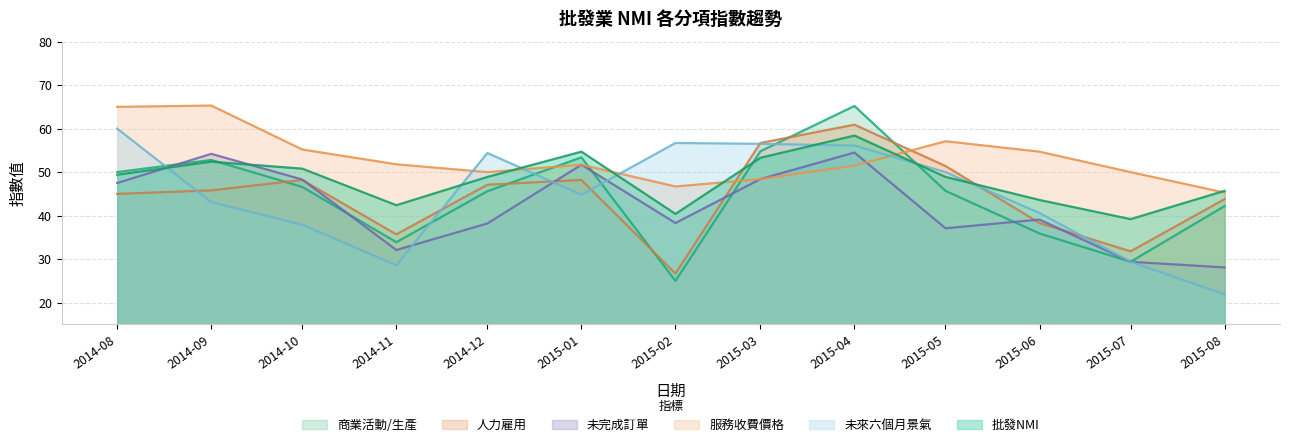

What is the sum of all 服務收費\n價格 values?

692.7